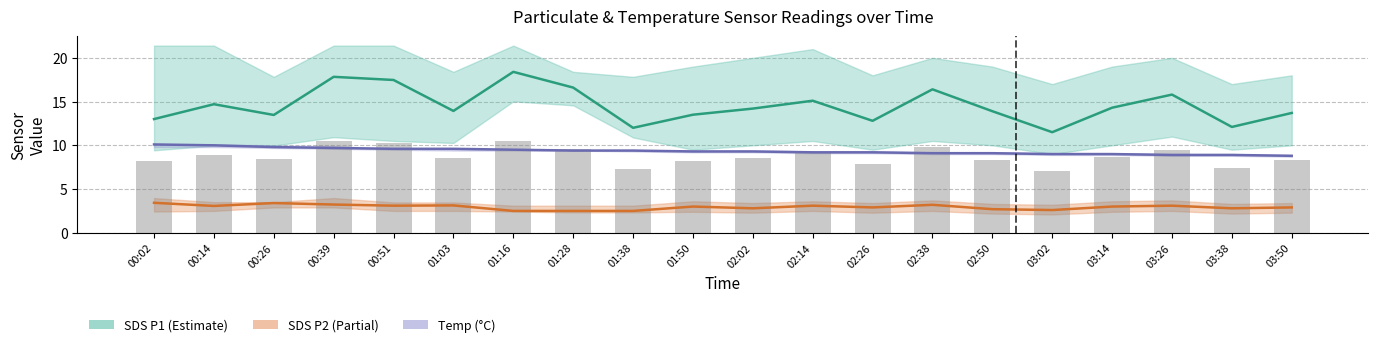

At which category does the chart reach its minimum across all series?

01:16